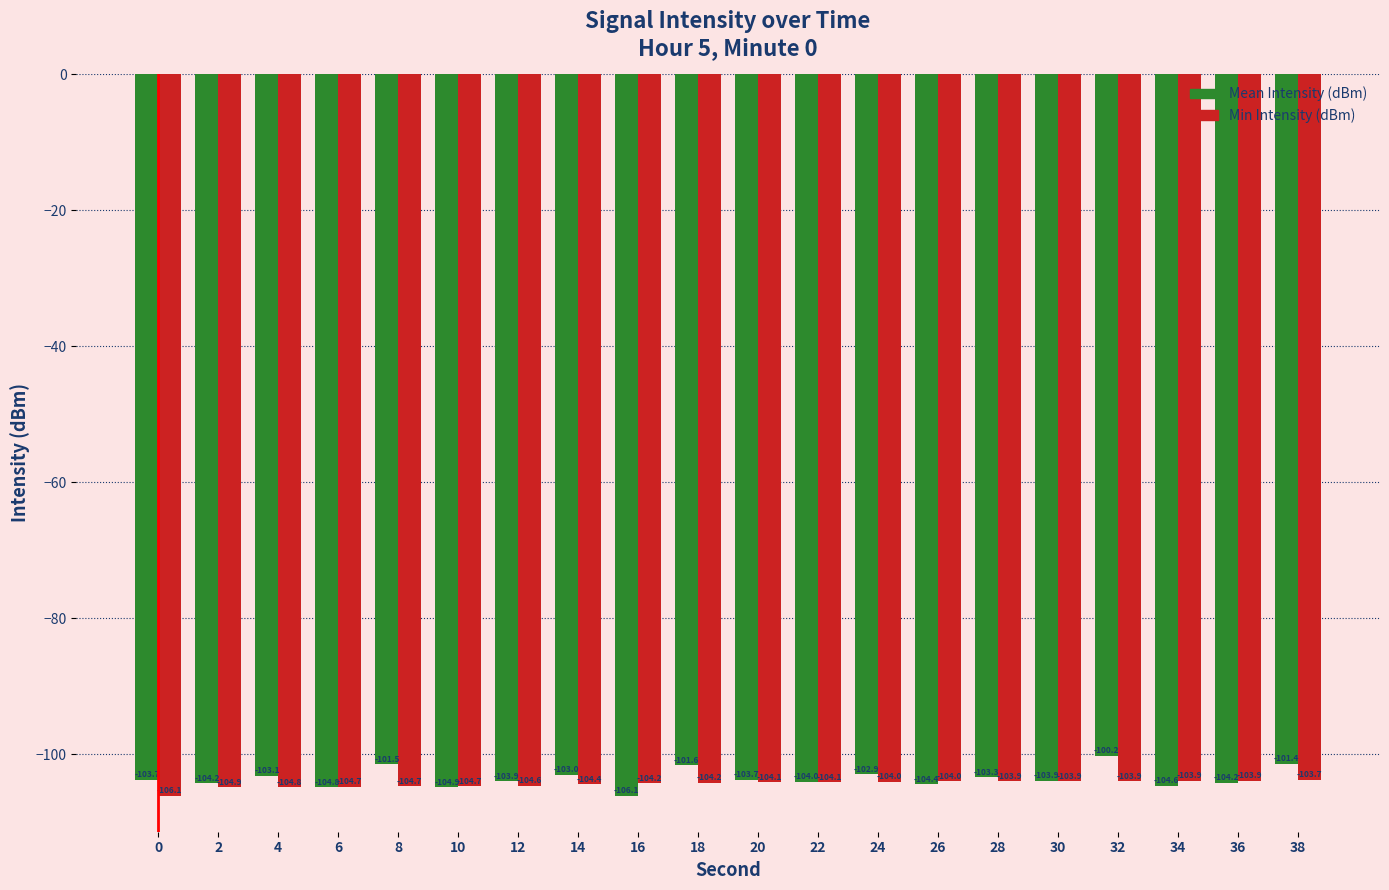

How many series are shown in this chart?

2